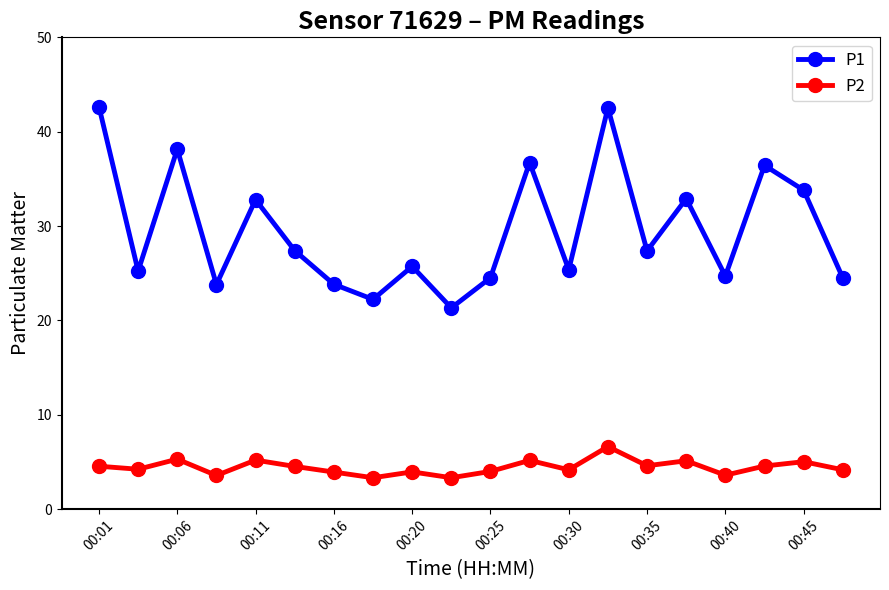

How many distinct data groups are displayed?

2